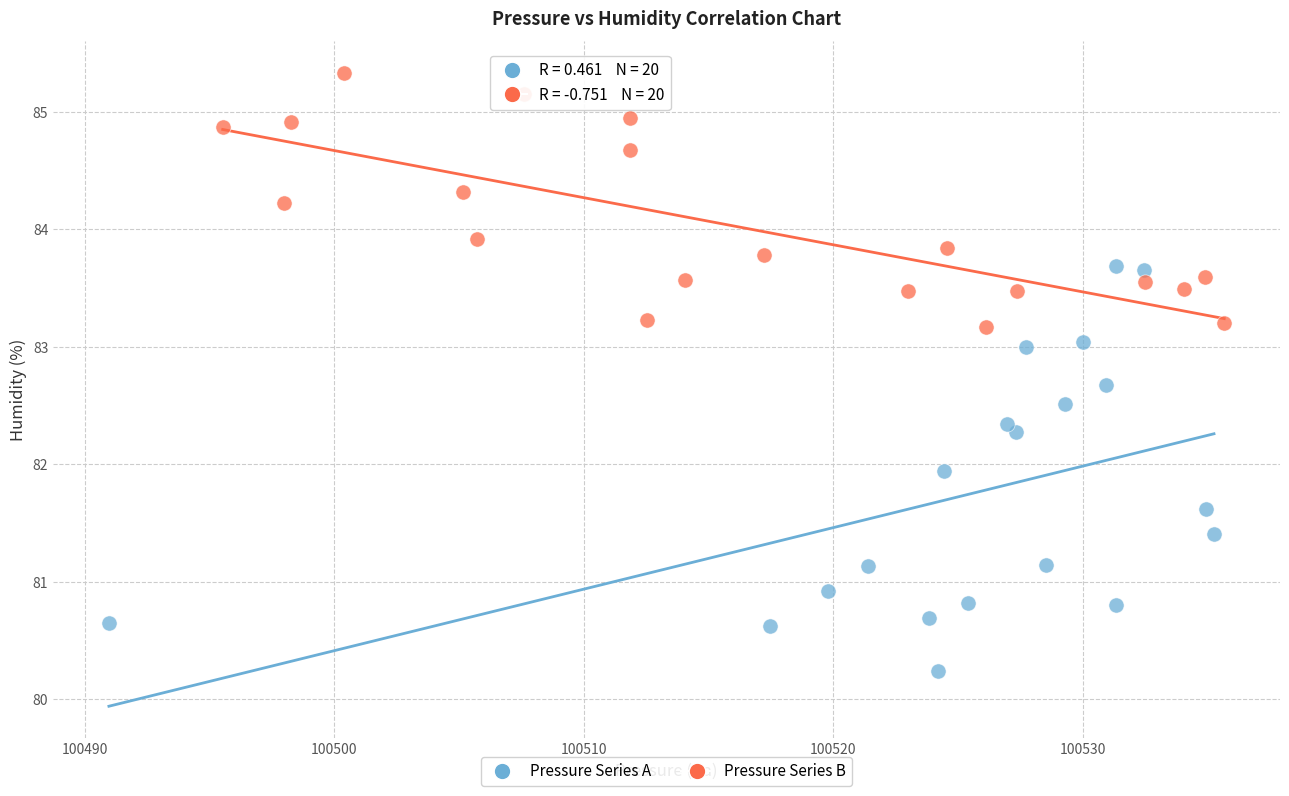

Which series reaches the maximum Y coordinate?

Pressure Series B